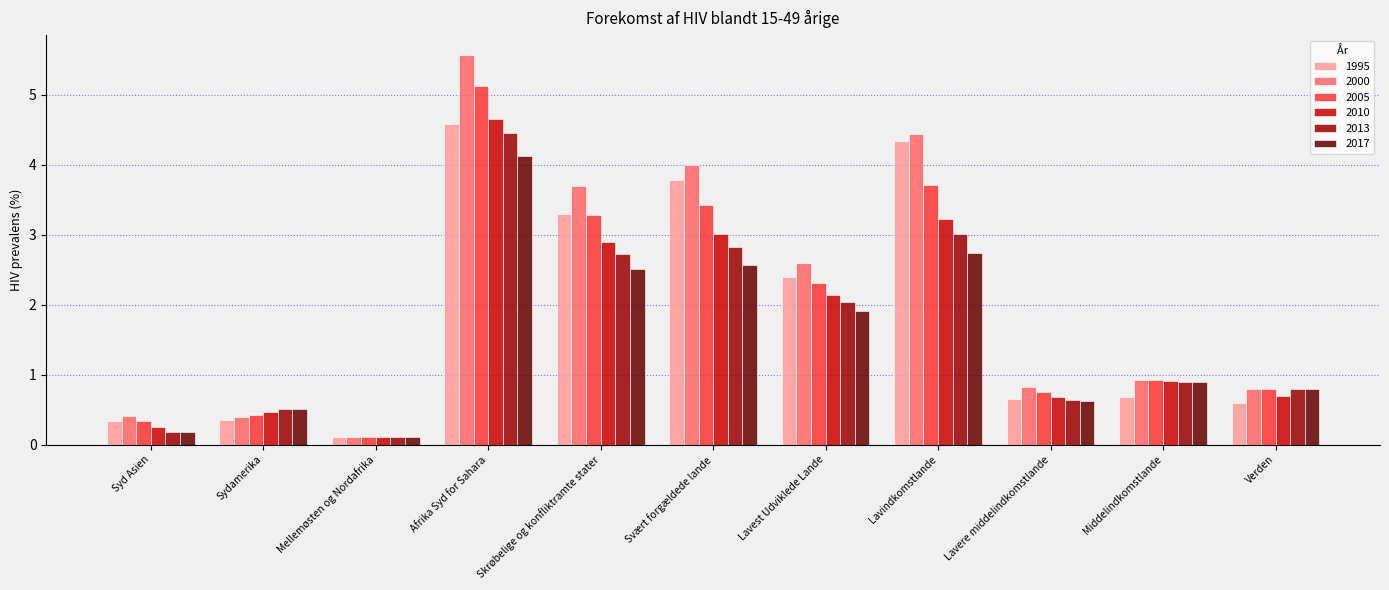

Reading left to right, transcribe all the data shown in this chart.

1995: 0.3	0.3	0.1	4.6	3.3	3.8	2.4	4.3	0.7	0.7	0.6
2000: 0.4	0.4	0.1	5.6	3.7	4.0	2.6	4.4	0.8	0.9	0.8
2005: 0.3	0.4	0.1	5.1	3.3	3.4	2.3	3.7	0.8	0.9	0.8
2010: 0.3	0.5	0.1	4.7	2.9	3.0	2.1	3.2	0.7	0.9	0.7
2013: 0.2	0.5	0.1	4.5	2.7	2.8	2.0	3.0	0.6	0.9	0.8
2017: 0.2	0.5	0.1	4.1	2.5	2.6	1.9	2.7	0.6	0.9	0.8